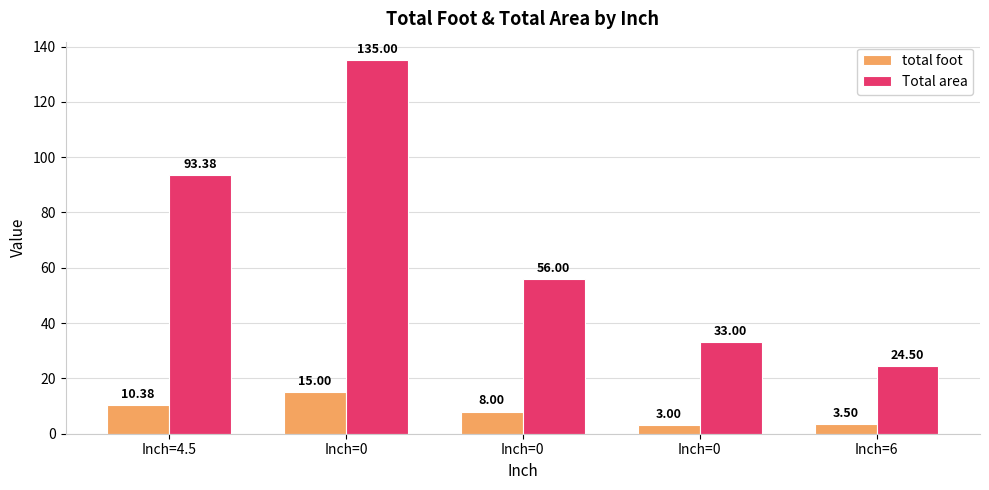

Reading left to right, transcribe all the data shown in this chart.

total foot: Inch=4.5=10.4	Inch=0=15.0	Inch=0=8.0	Inch=0=3.0	Inch=6=3.5
Total area: Inch=4.5=93.4	Inch=0=135.0	Inch=0=56.0	Inch=0=33.0	Inch=6=24.5